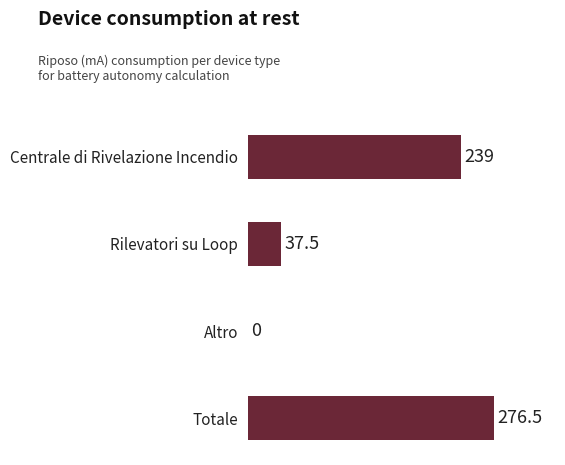

Between Totale and Rilevatori su Loop, which is larger?

Totale